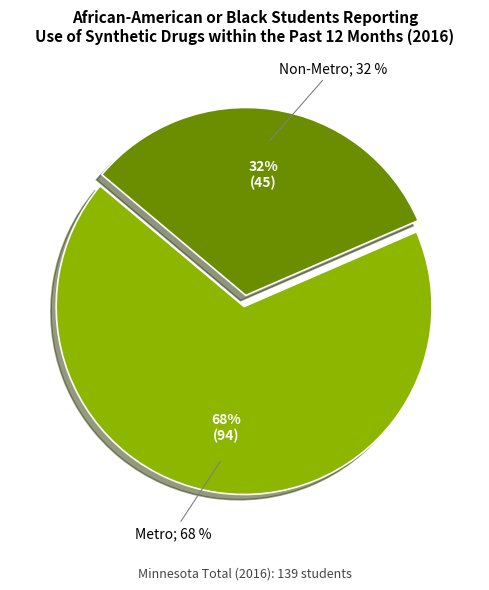

What is the largest slice in the pie chart?

Metro